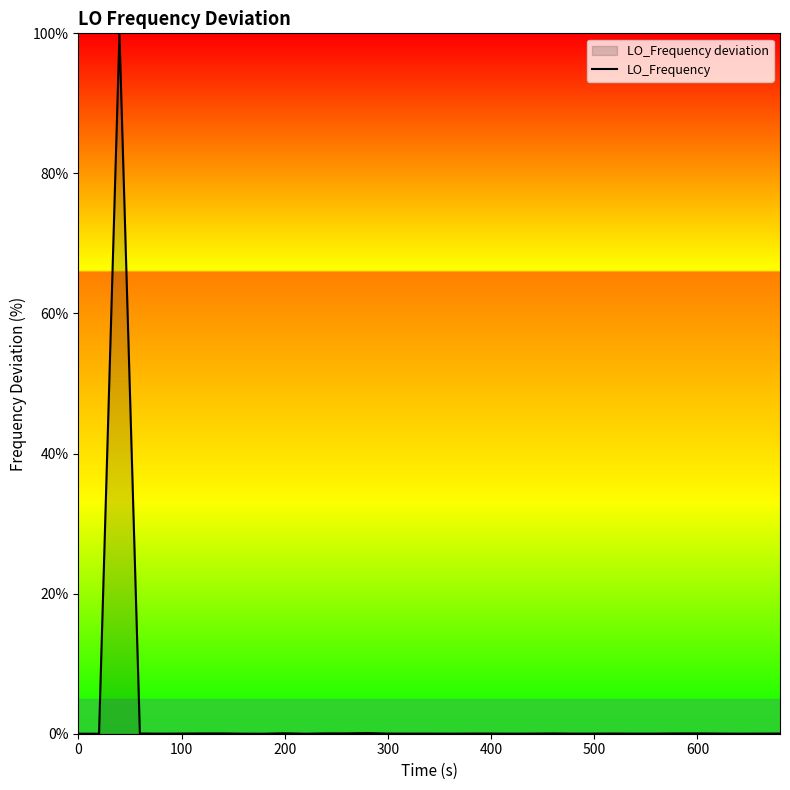

What is the difference between the maximum and minimum values?

100.0